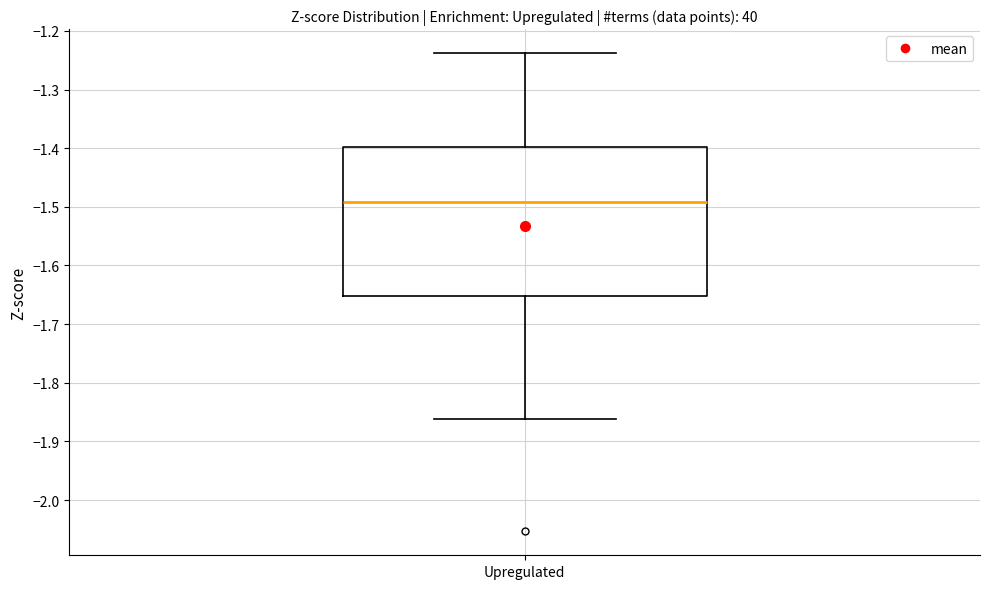

Read this box plot against the y-axis: the position of the median line, the range covered by the box, and the ends of both whiskers. The values are not printed on the chart, so give them approximately, as read against the axis.

median -1.49, box -1.65 to -1.40, whiskers -1.86 to -1.24